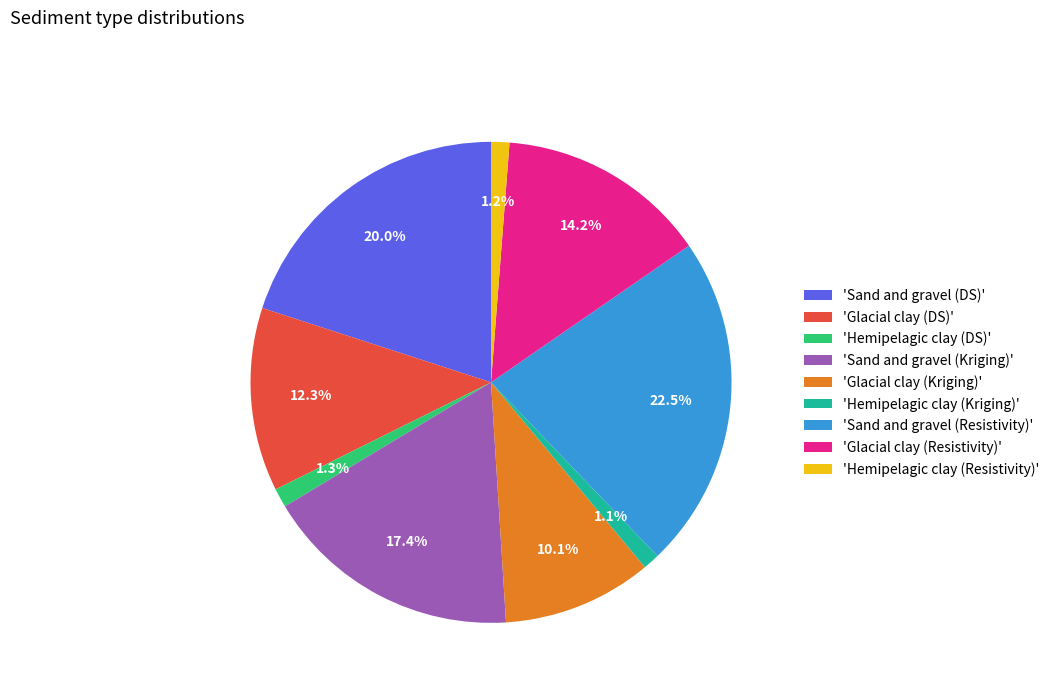

What is the largest slice in the pie chart?

'Sand and gravel (Resistivity)'